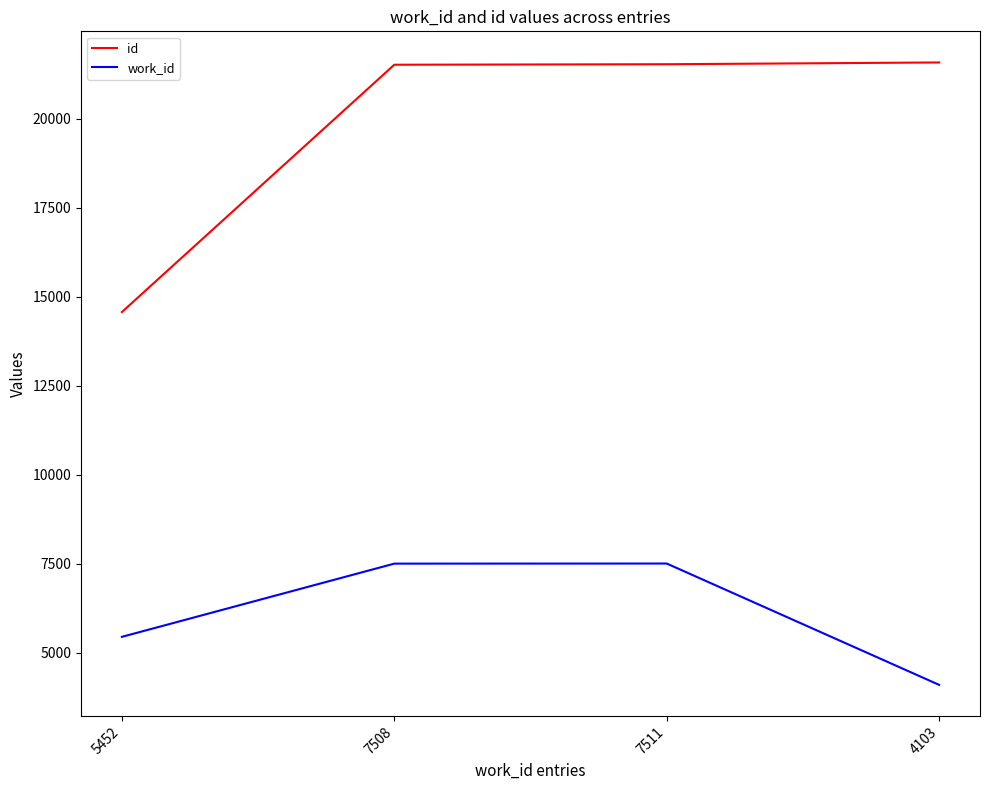

Between 5452 and 4103, which series saw the biggest shift?

id